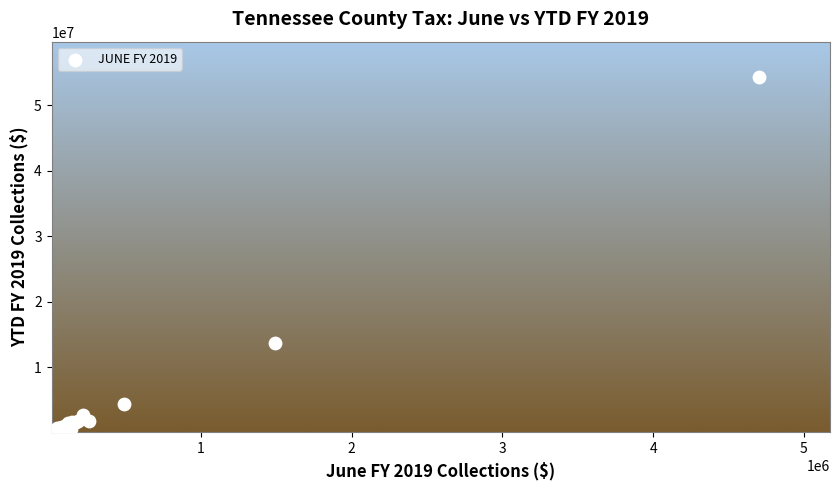

What Y value in the scatter plot is closest to 27201100?

13739358.6